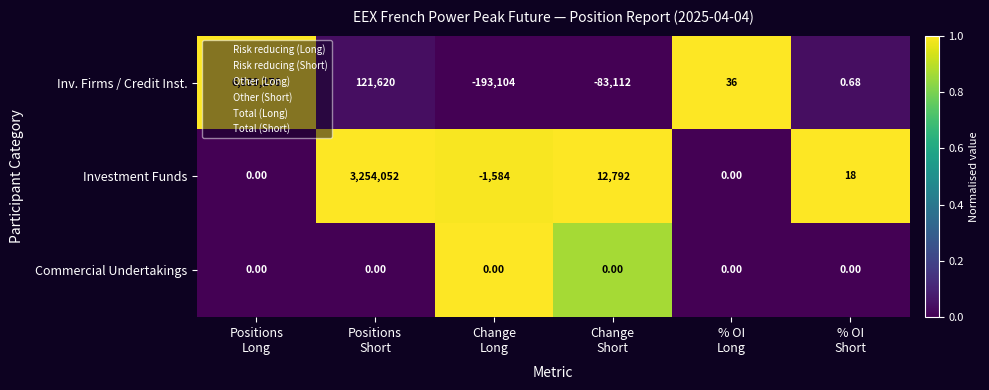

Rank the series by their maximum value, from lowest to highest.

Commercial Undertakings, Investment Funds, Inv. Firms / Credit Inst.